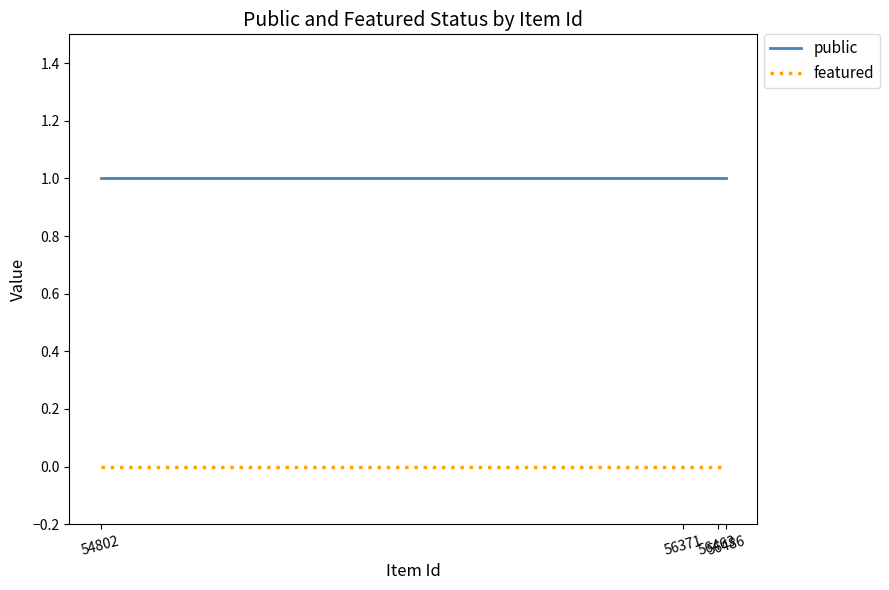

True or false: public and featured cross at least once.

False